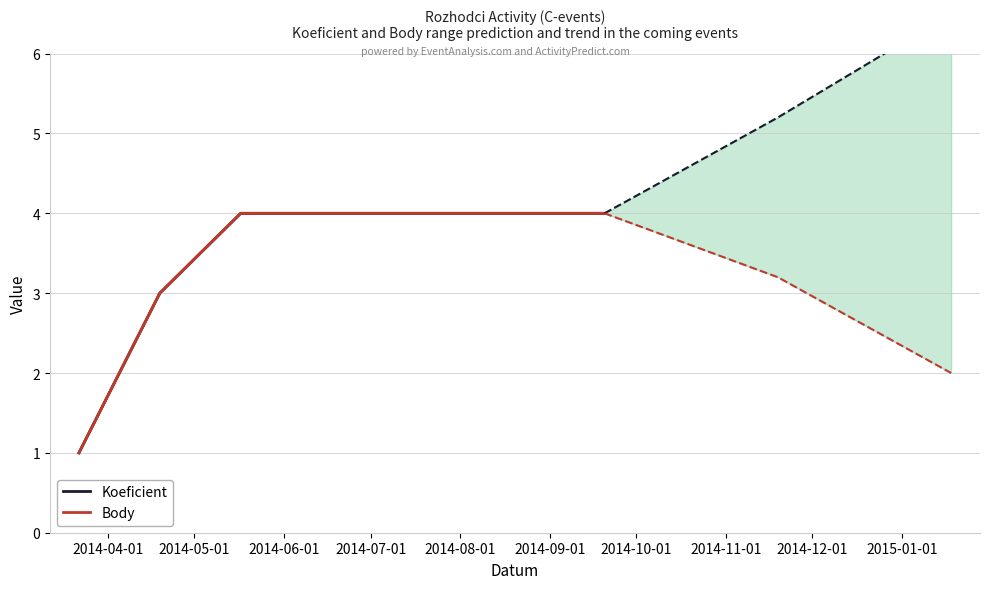

Is the value of Body at 2014-06-01 greater than the value of Koeficient at 2014-08-01?

No